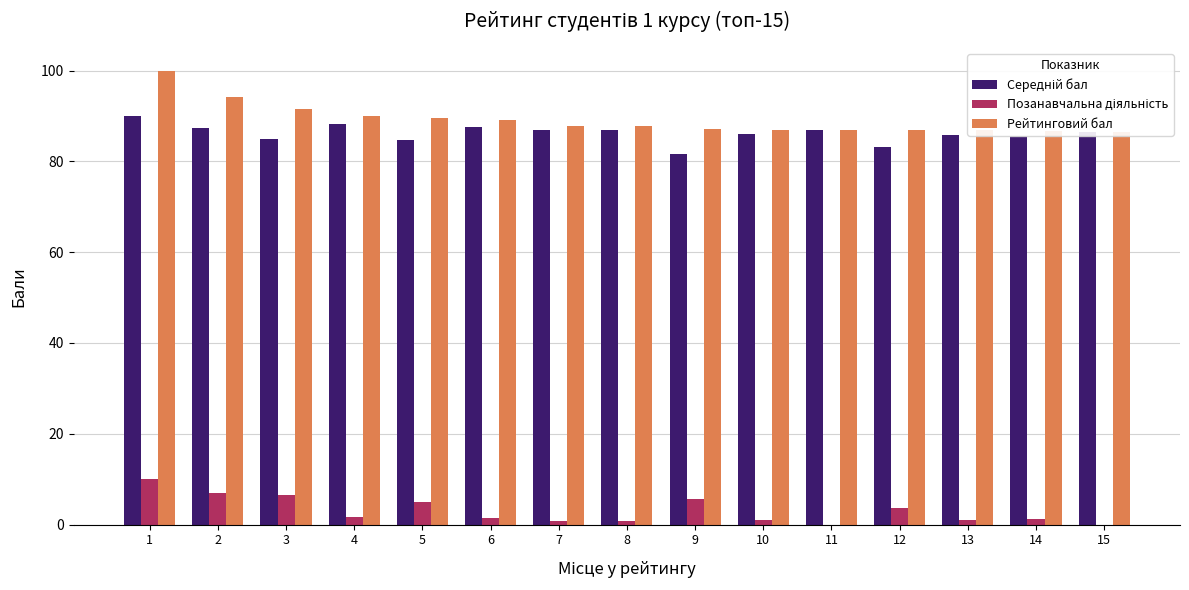

At which label does Середній бал first exceed 86?

1